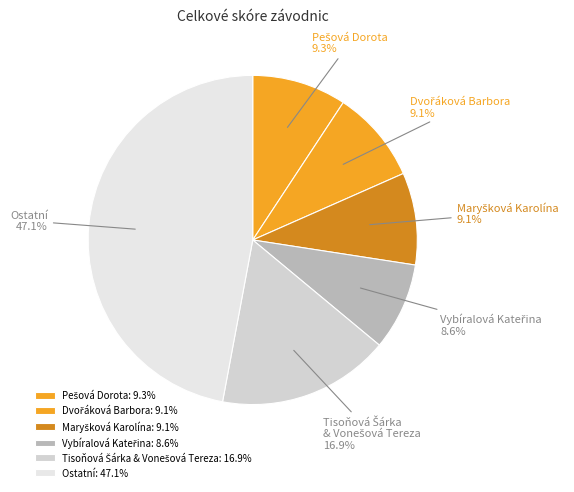

Is there a majority slice in this chart?

No